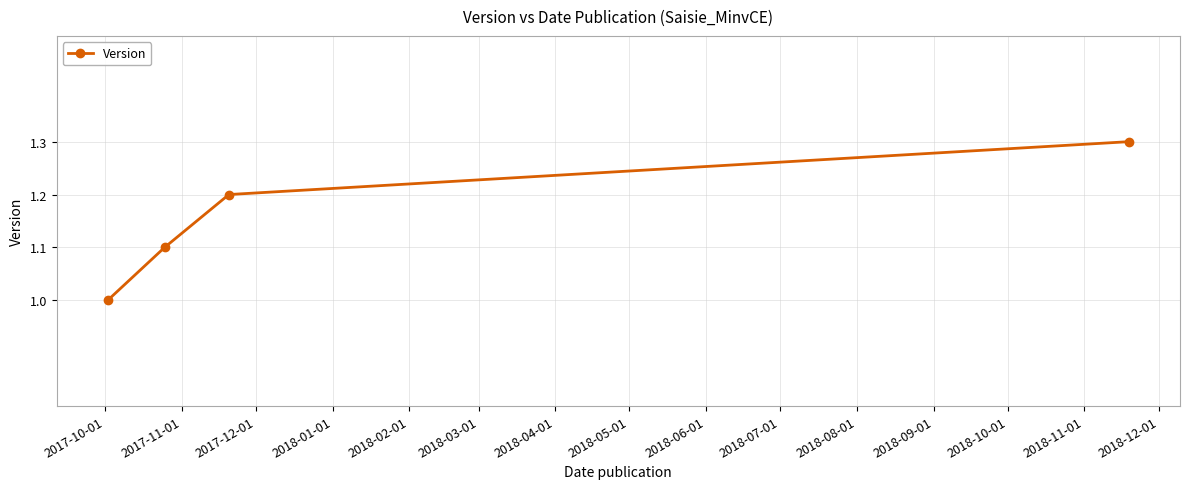

Reading left to right, list all the values displayed in this chart.

1.0	1.1	1.2	1.3